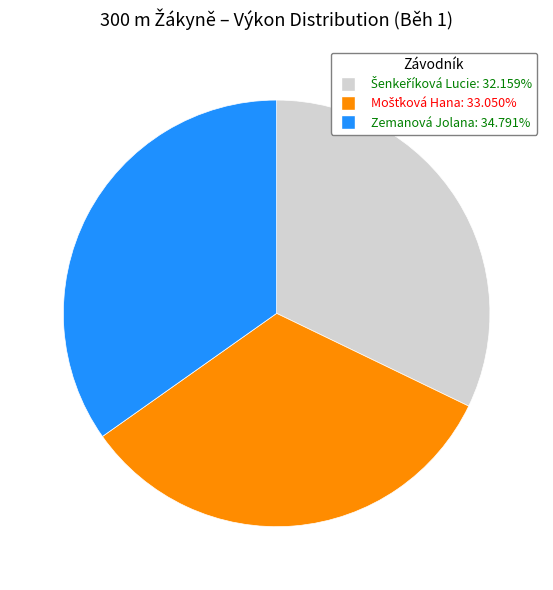

Count the number of slices in the pie.

3